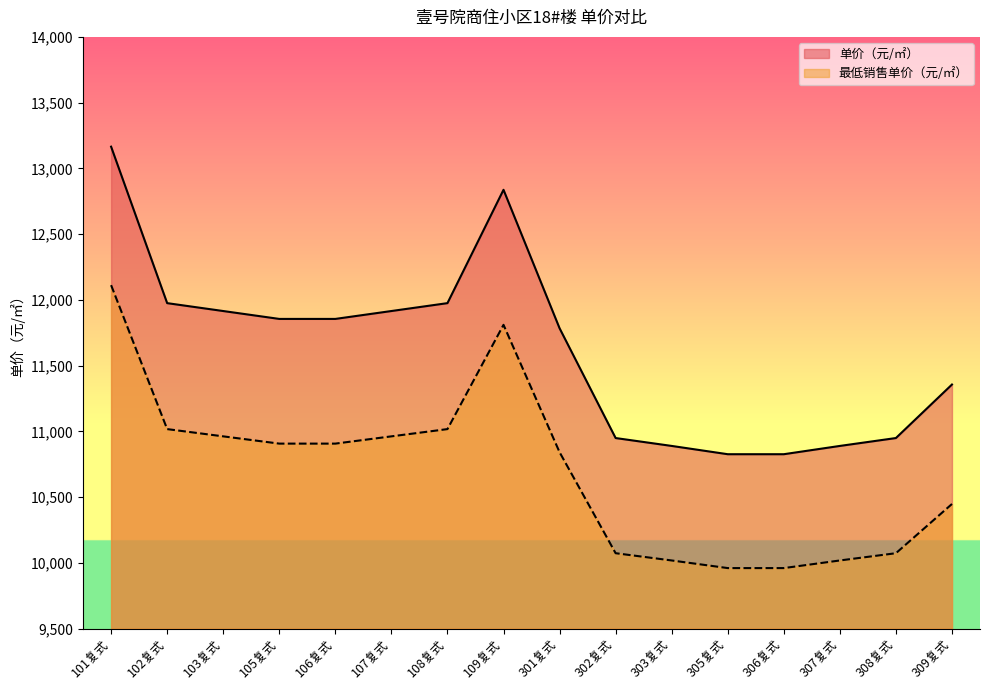

At 307复式, list the series in order from smallest to largest.

最低销售单价（元/㎡）, 单价（元/㎡）